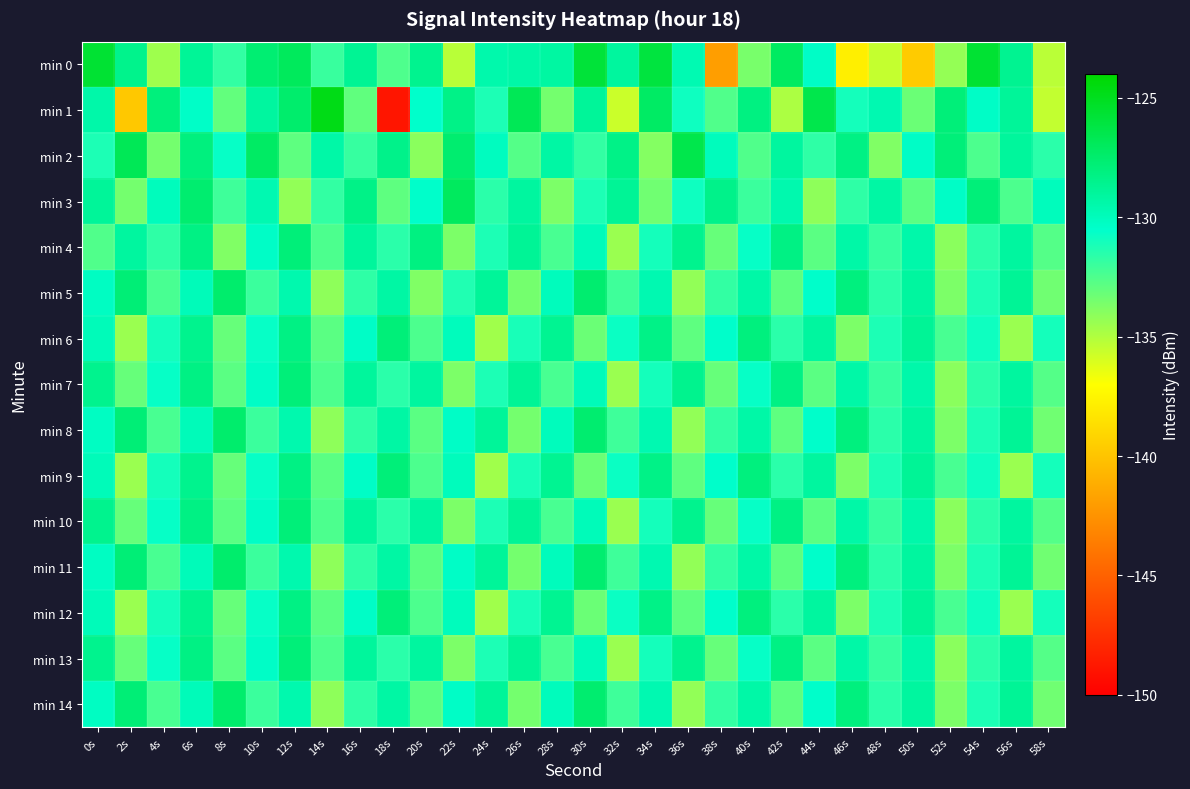

Which series has the largest range (max minus min)?

min 1